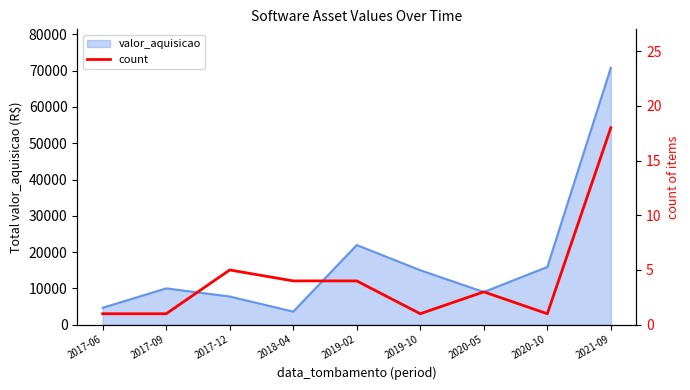

What is the lowest value of the valor_aquisicao series?

3596